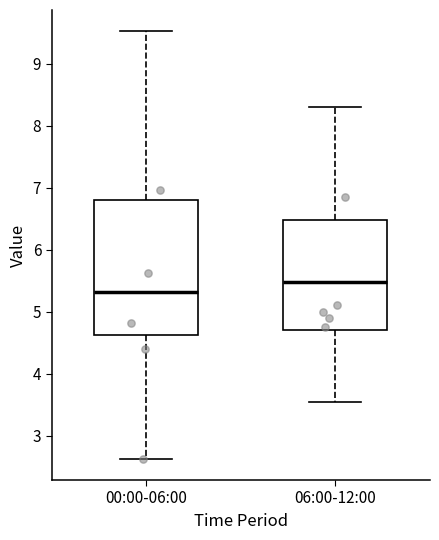

Reading left to right, read every box against the y-axis: the position of its median line, the range the box covers, and the ends of its whiskers. The values are not printed on the chart, so give them approximately, as read against the axis.

00:00-06:00: median 5.3, box 4.6 to 6.8, whiskers 2.6 to 9.5
06:00-12:00: median 5.5, box 4.7 to 6.5, whiskers 3.6 to 8.3